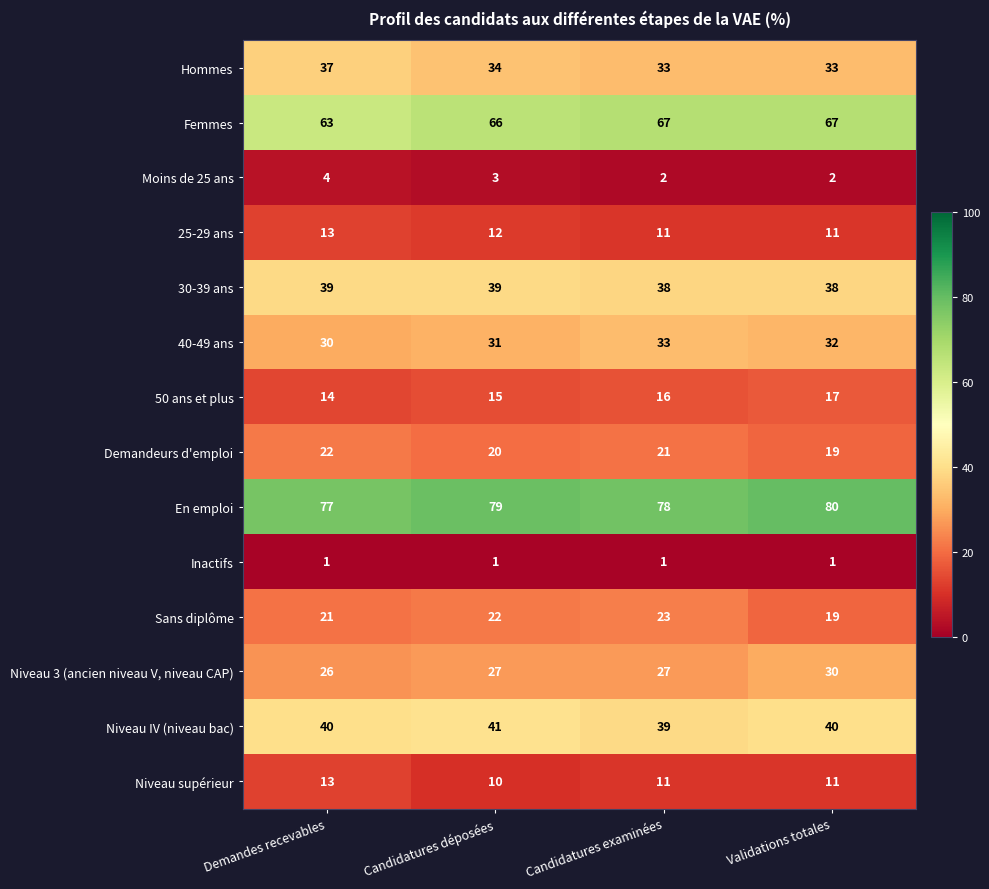

Where is Hommes nearest to the value 35?

Candidatures déposées